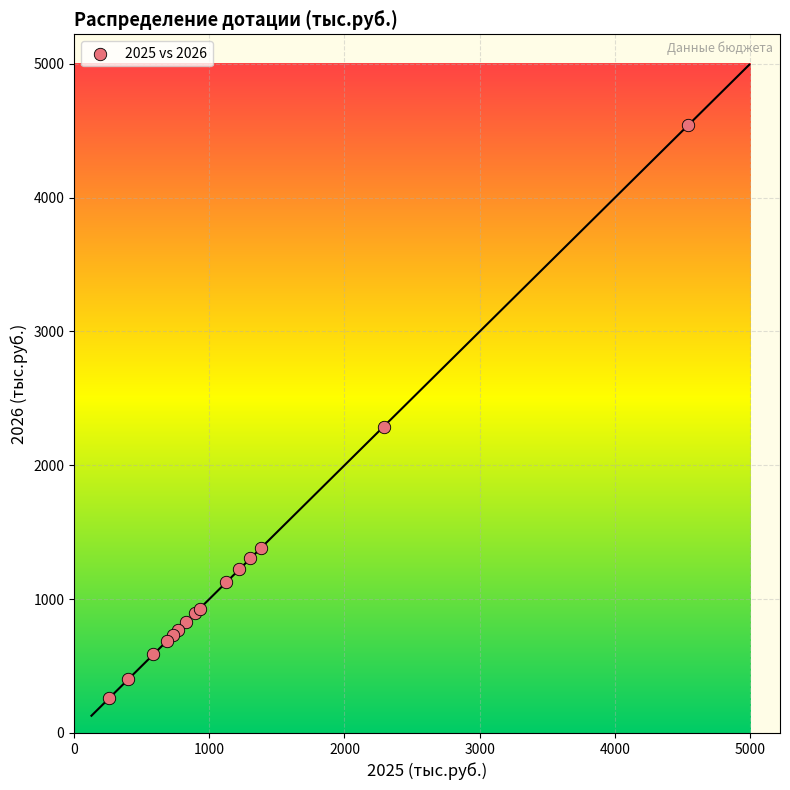

What Y value in the scatter plot is closest to 2398?

2289.5